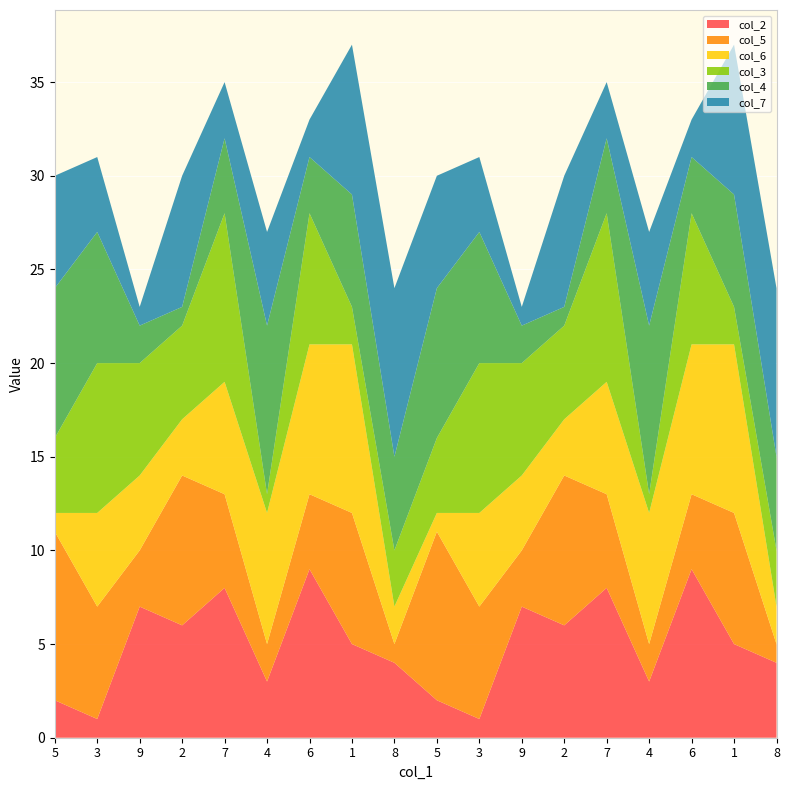

Reading left to right, list all the values displayed in this chart.

col_2: 2	1	7	6	8	3	9	5	4	2	1	7	6	8	3	9	5	4
col_5: 9	6	3	8	5	2	4	7	1	9	6	3	8	5	2	4	7	1
col_6: 1	5	4	3	6	7	8	9	2	1	5	4	3	6	7	8	9	2
col_3: 4	8	6	5	9	1	7	2	3	4	8	6	5	9	1	7	2	3
col_4: 8	7	2	1	4	9	3	6	5	8	7	2	1	4	9	3	6	5
col_7: 6	4	1	7	3	5	2	8	9	6	4	1	7	3	5	2	8	9